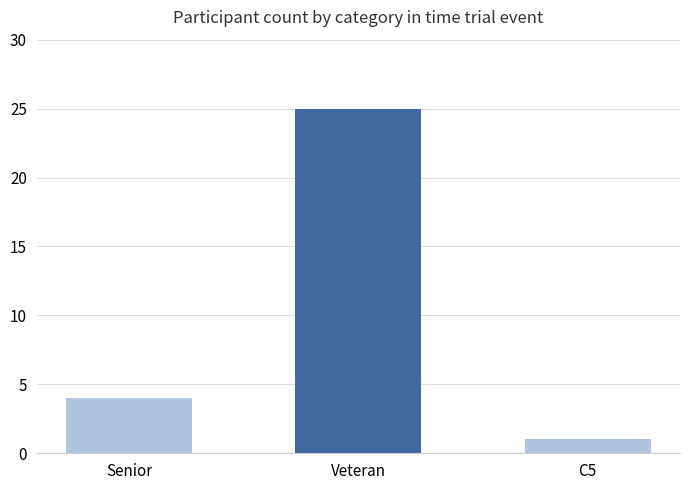

True or false: the data shows 1 at C5.

True